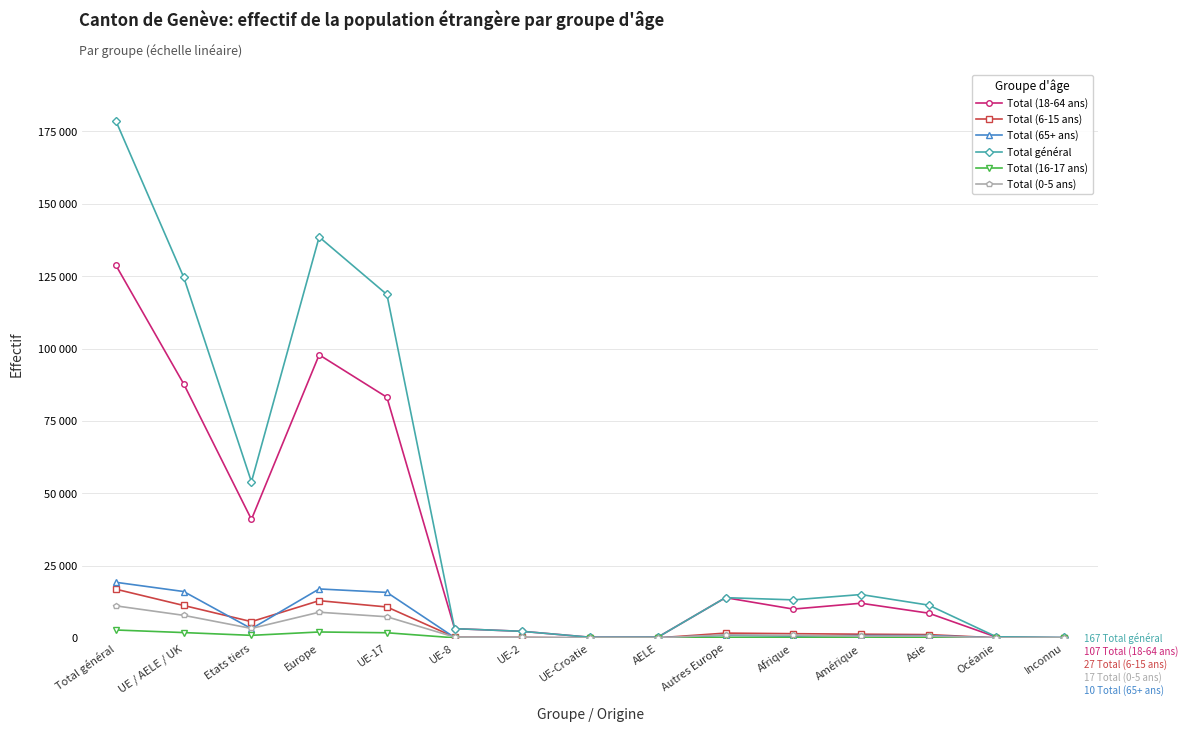

What is the spread (max minus min) of values at Afrique?

12969